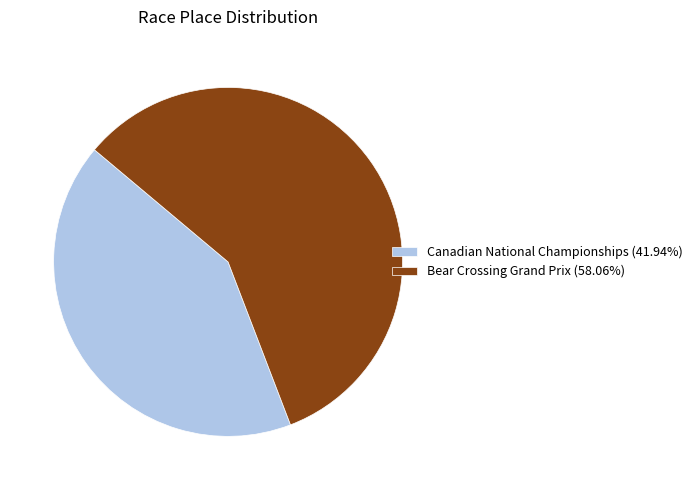

Do Canadian National Championships (41.94%) and Bear Crossing Grand Prix (58.06%) together represent more than half of the pie?

Yes